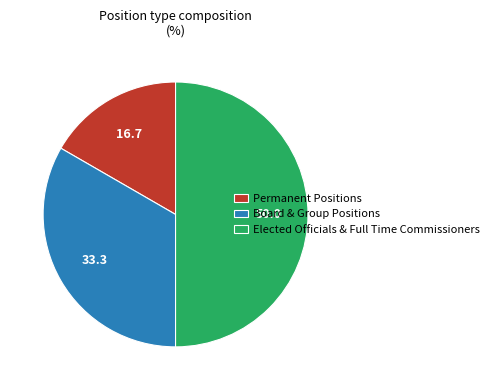

Rank the categories by value from lowest to highest.

Permanent Positions, Board & Group Positions, Elected Officials & Full Time Commissioners